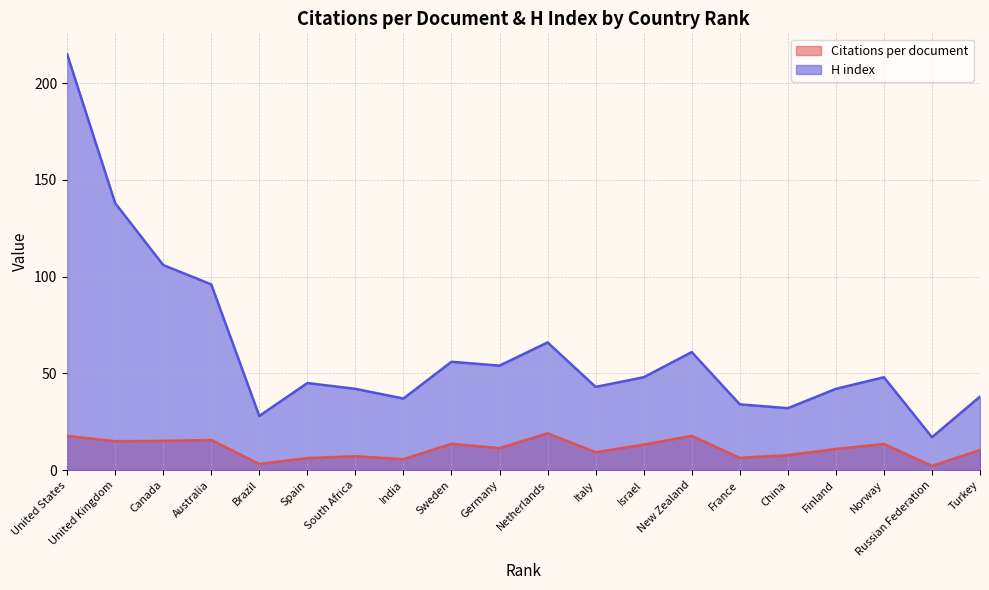

Where does the Citations per document series first go above 11?

United States